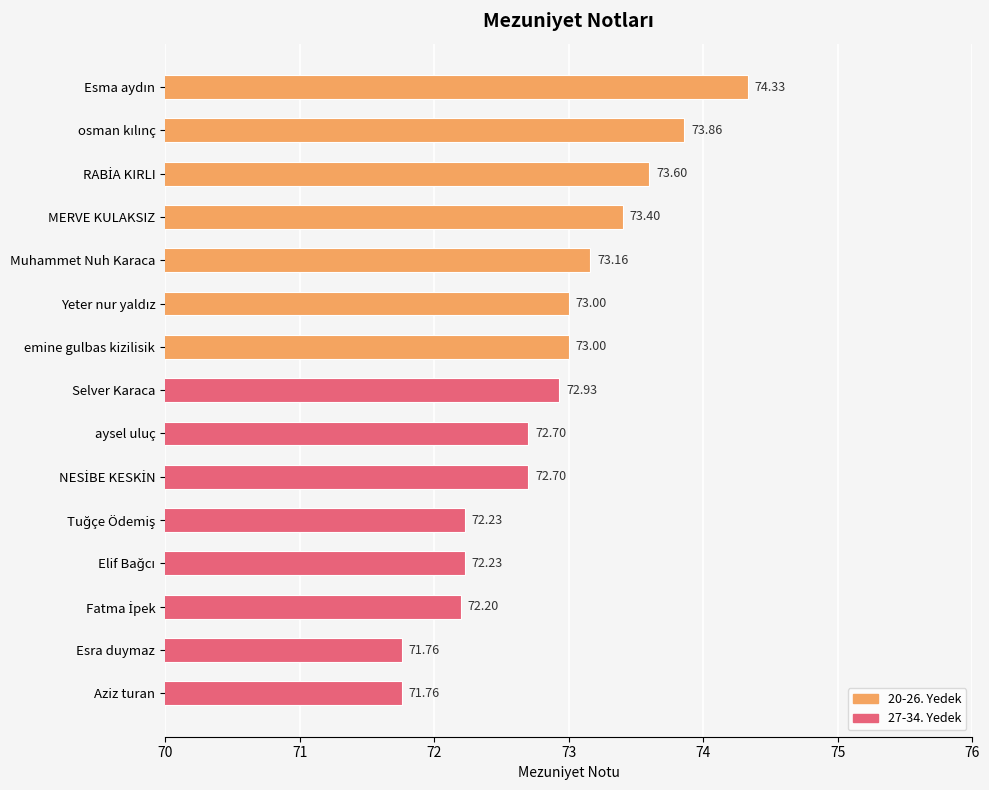

Approximately how many times larger is the value at Esra duymaz compared to Aziz turan?

1.0